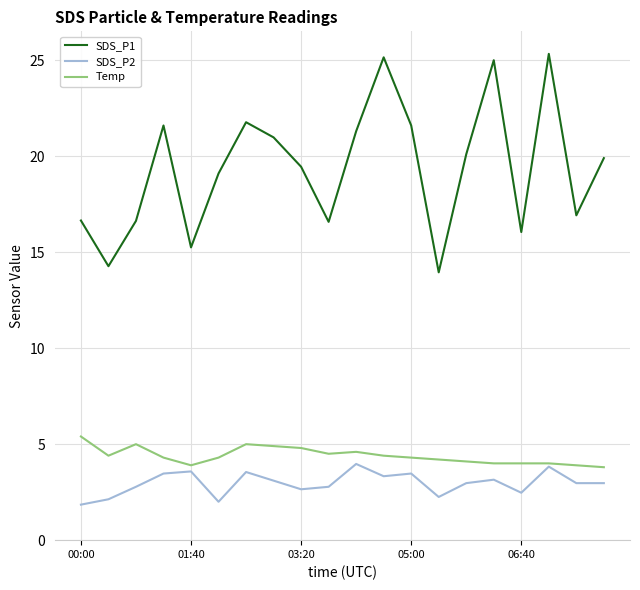

Which series has the largest range (max minus min)?

SDS_P1